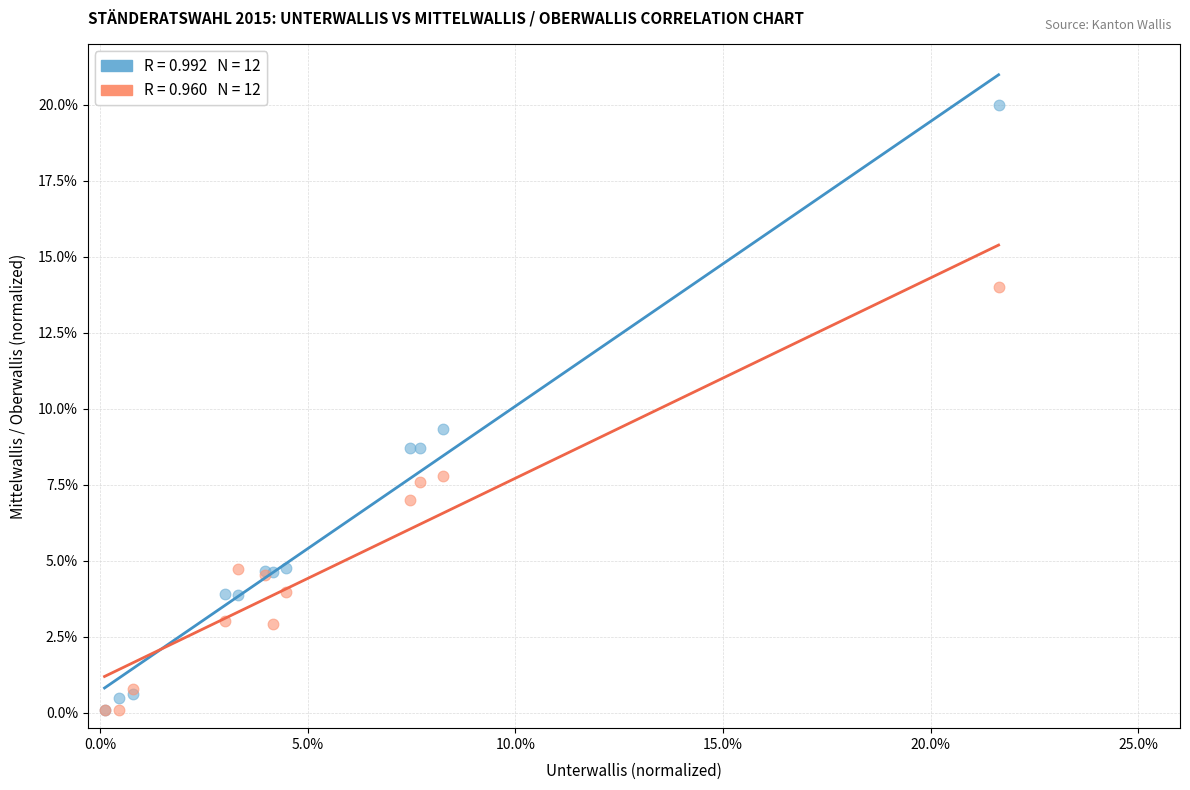

Across all series, what Y value is closest to 10?

9.3